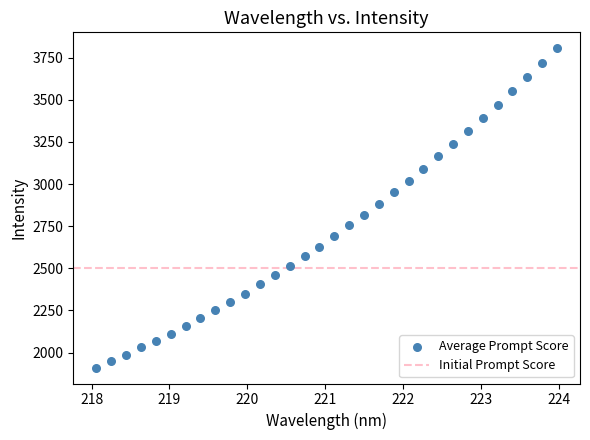

What is the range of X values (max minus min)?

5.9